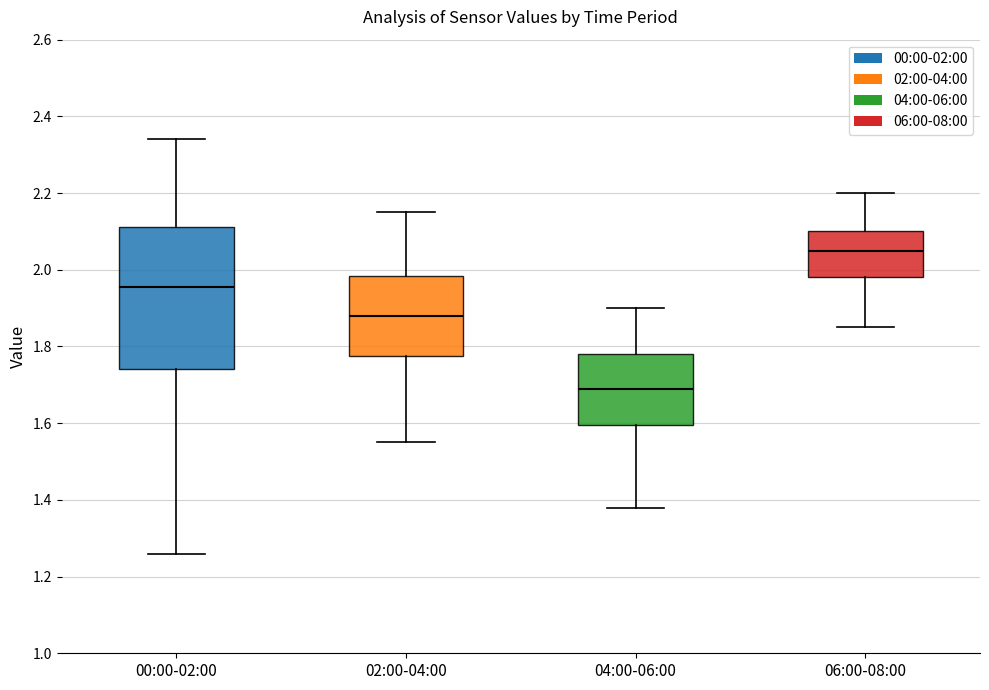

Comparing the boxes themselves (not the whiskers), which one is the tallest?

00:00-02:00